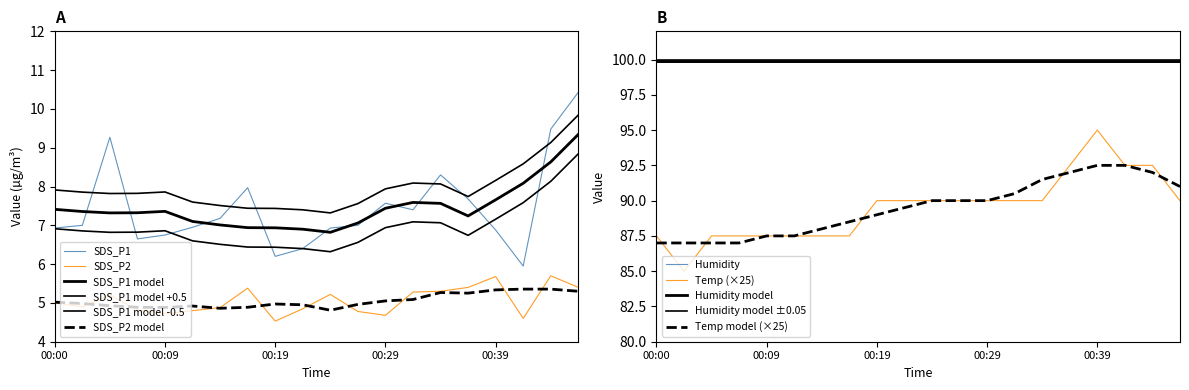

What is the difference between the second highest and minimum values in the SDS_P1 series?

3.5